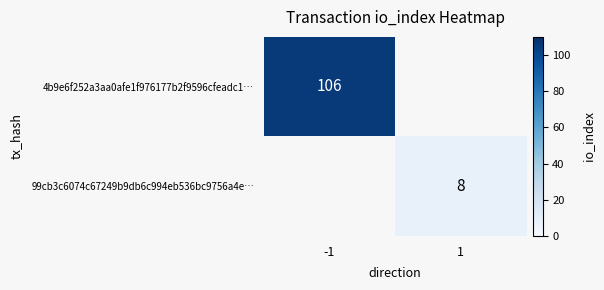

The value of 99cb3c6074c67249b9db6c994eb536bc9756a4e… at 1 is 3.7. True or false?

False